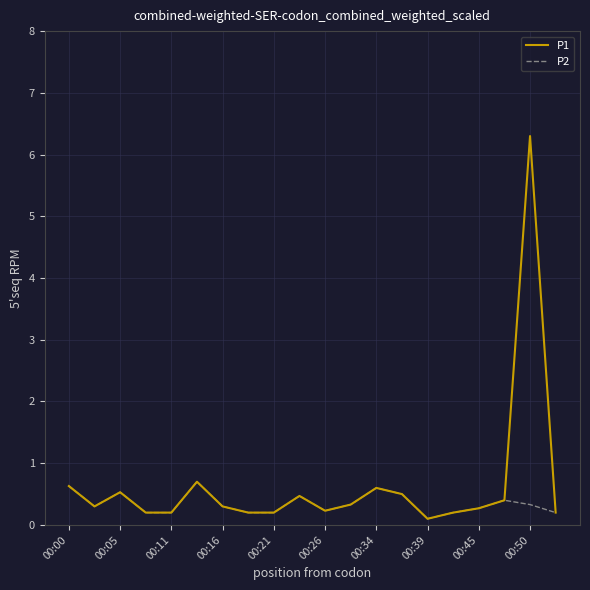

How many lines are shown in the chart?

2